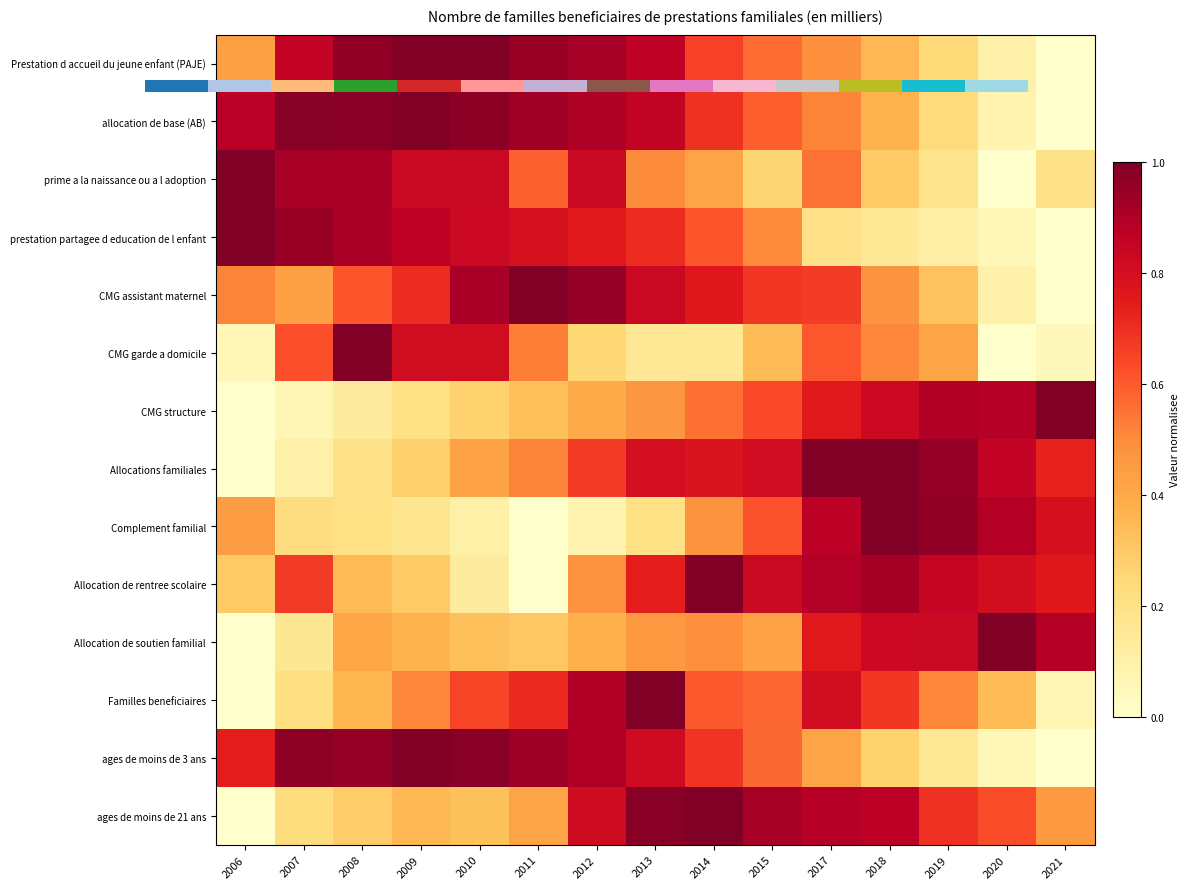

Which category has the lowest value in the prime a la naissance ou a l adoption series?

2020